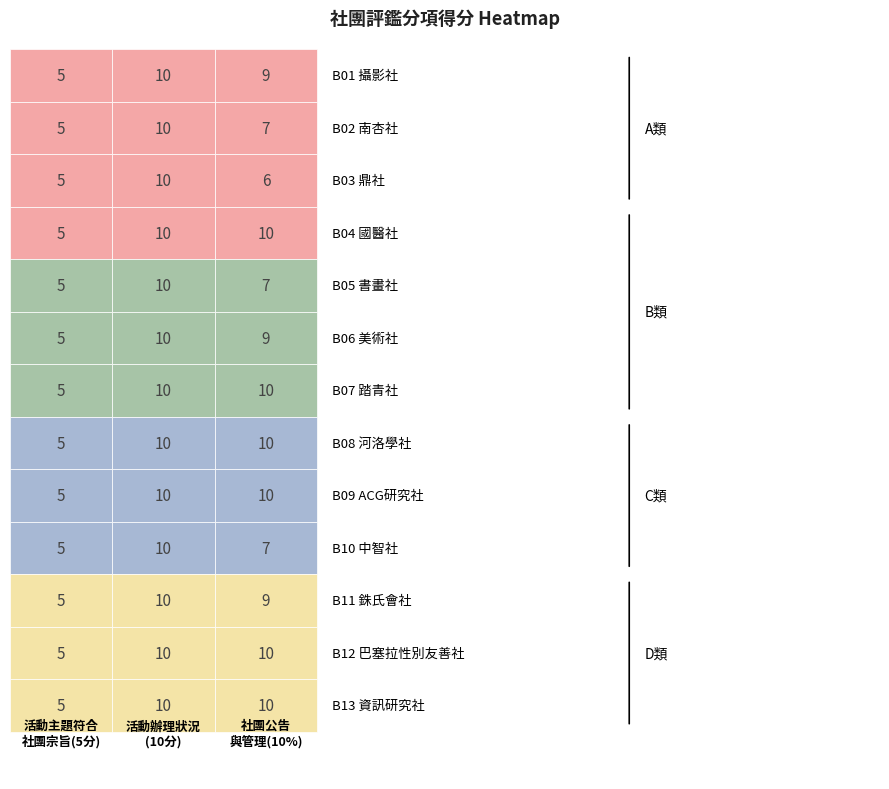

Reading left to right, extract all data points from this chart.

活動主題符合社團宗旨(5分): B01 攝影社=5	B02 南杏社=5	B03 鼎社=5	B04 國醫社=5	B05 書畫社=5	B06 美術社=5	B07 踏青社=5	B08 河洛學社=5	B09 ACG研究社=5	B10 中智社=5	B11 銖氏會社=5	B12 巴塞拉性別友善社=5	B13 資訊研究社=5
活動辦理狀況(10分): B01 攝影社=10	B02 南杏社=10	B03 鼎社=10	B04 國醫社=10	B05 書畫社=10	B06 美術社=10	B07 踏青社=10	B08 河洛學社=10	B09 ACG研究社=10	B10 中智社=10	B11 銖氏會社=10	B12 巴塞拉性別友善社=10	B13 資訊研究社=10
社團各項公告與管理10%: B01 攝影社=9	B02 南杏社=7	B03 鼎社=6	B04 國醫社=10	B05 書畫社=7	B06 美術社=9	B07 踏青社=10	B08 河洛學社=10	B09 ACG研究社=10	B10 中智社=7	B11 銖氏會社=9	B12 巴塞拉性別友善社=10	B13 資訊研究社=10